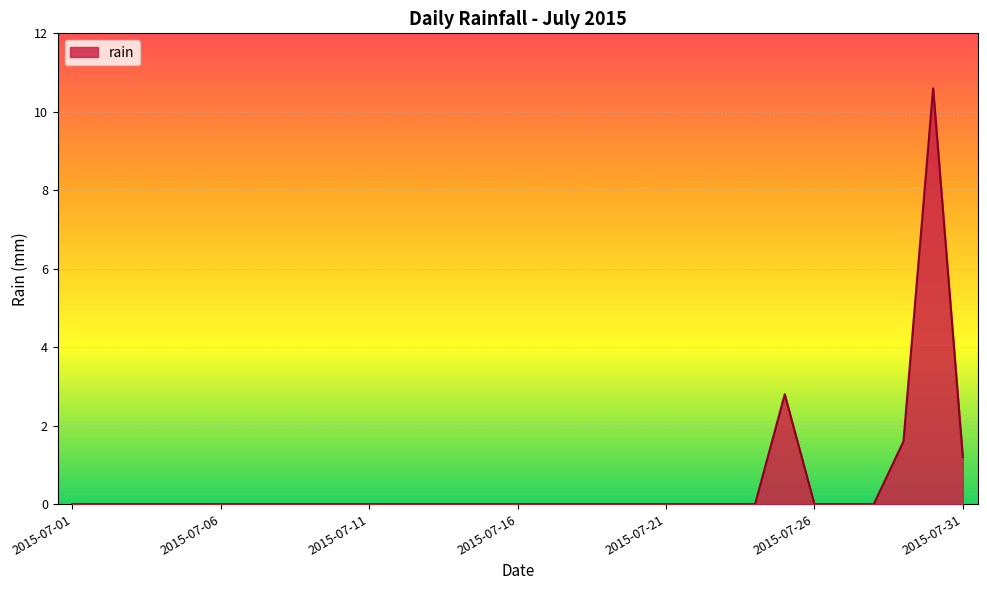

List the labels in order of value, largest first.

2015-07-30, 2015-07-25, 2015-07-29, 2015-07-31, 2015-07-01, 2015-07-02, 2015-07-03, 2015-07-04, 2015-07-05, 2015-07-06, 2015-07-07, 2015-07-08, 2015-07-09, 2015-07-10, 2015-07-11, 2015-07-12, 2015-07-13, 2015-07-14, 2015-07-15, 2015-07-16, 2015-07-17, 2015-07-18, 2015-07-19, 2015-07-20, 2015-07-21, 2015-07-22, 2015-07-23, 2015-07-24, 2015-07-26, 2015-07-27, 2015-07-28